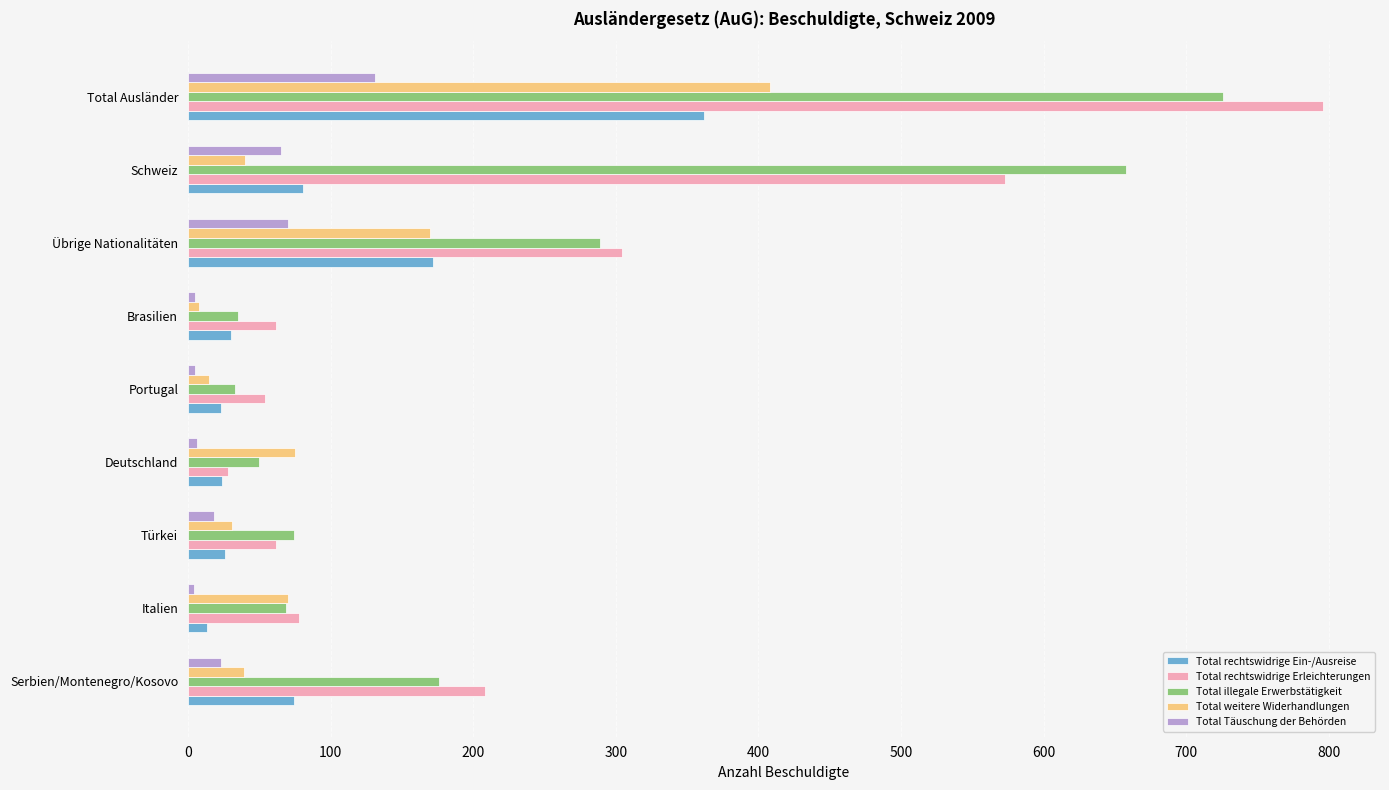

At which category does the chart reach its peak across all series?

Total Ausländer